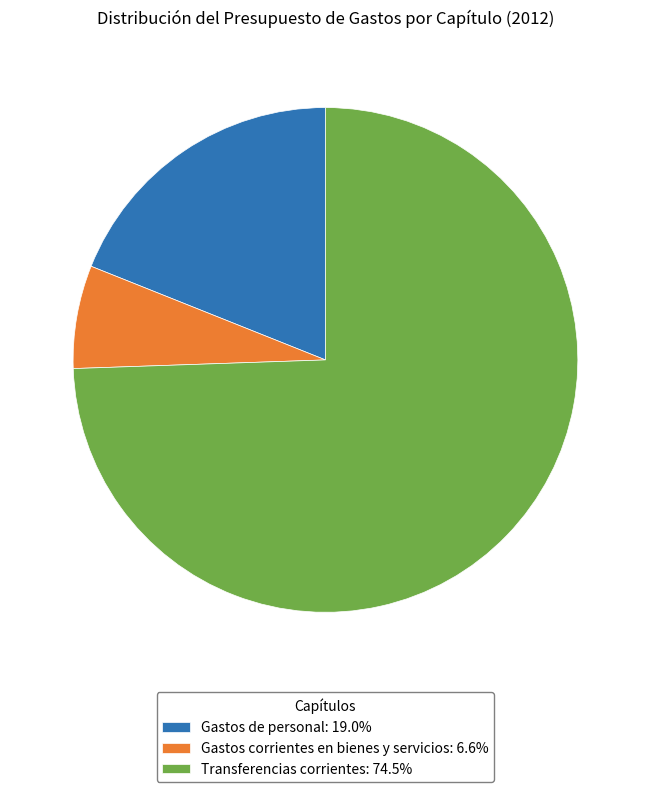

How many segments does this pie chart have?

3